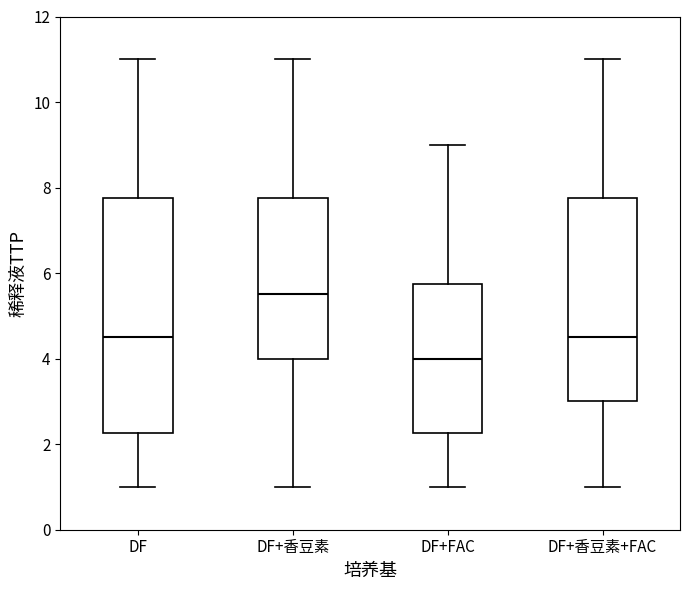

Reading left to right, read every box against the y-axis: the position of its median line, the range the box covers, and the ends of its whiskers. The values are not printed on the chart, so give them approximately, as read against the axis.

DF: median 4.6, box 2.2 to 7.8, whiskers 1.0 to 11.0
DF+香豆素: median 5.6, box 4.0 to 7.8, whiskers 1.0 to 11.0
DF+FAC: median 4.0, box 2.2 to 5.8, whiskers 1.0 to 9.0
DF+香豆素+FAC: median 4.6, box 3.0 to 7.8, whiskers 1.0 to 11.0